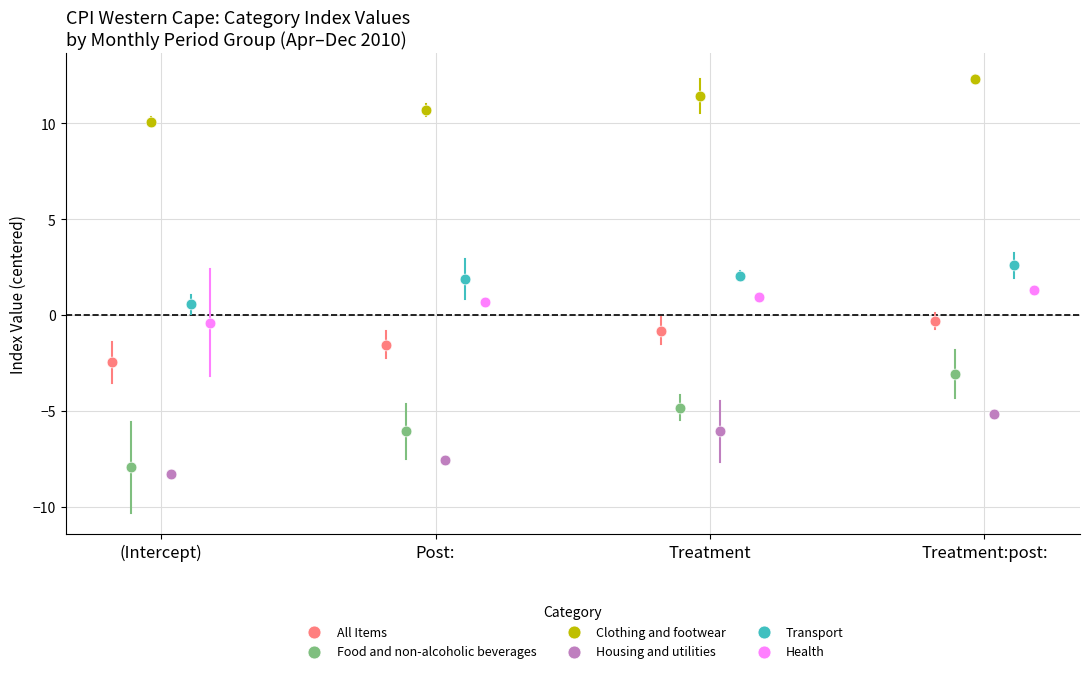

Which series reaches the maximum Y coordinate?

Clothing and footwear